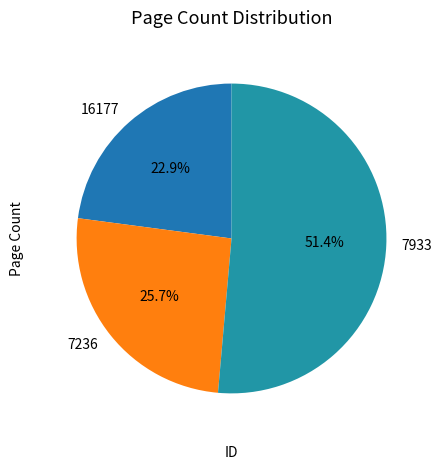

How many slices are in this pie chart?

3